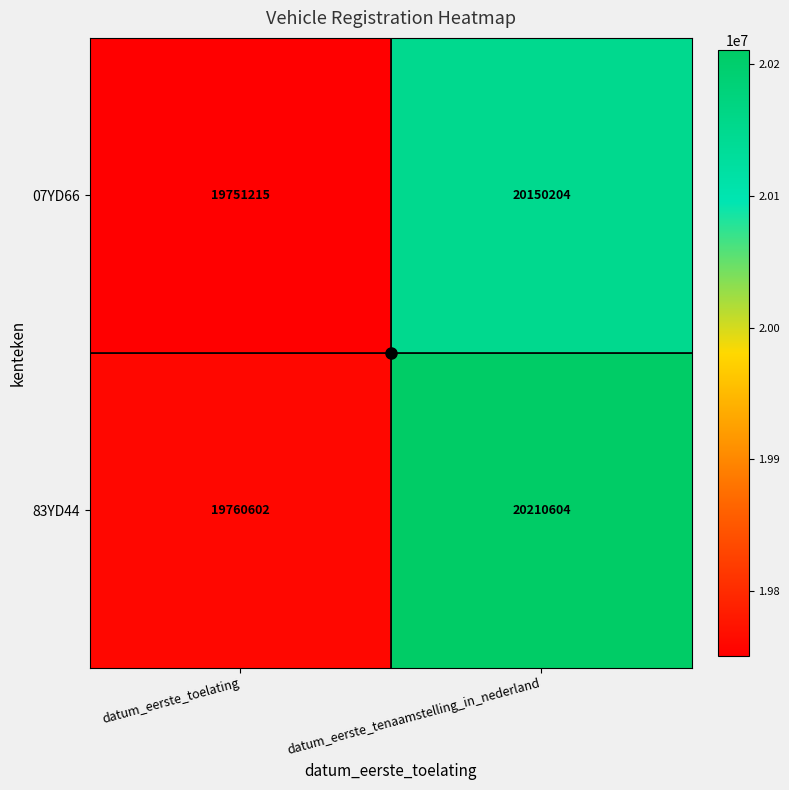

The value of 07YD66 at datum_eerste_tenaamstelling_in_nederland is 20150204. True or false?

True